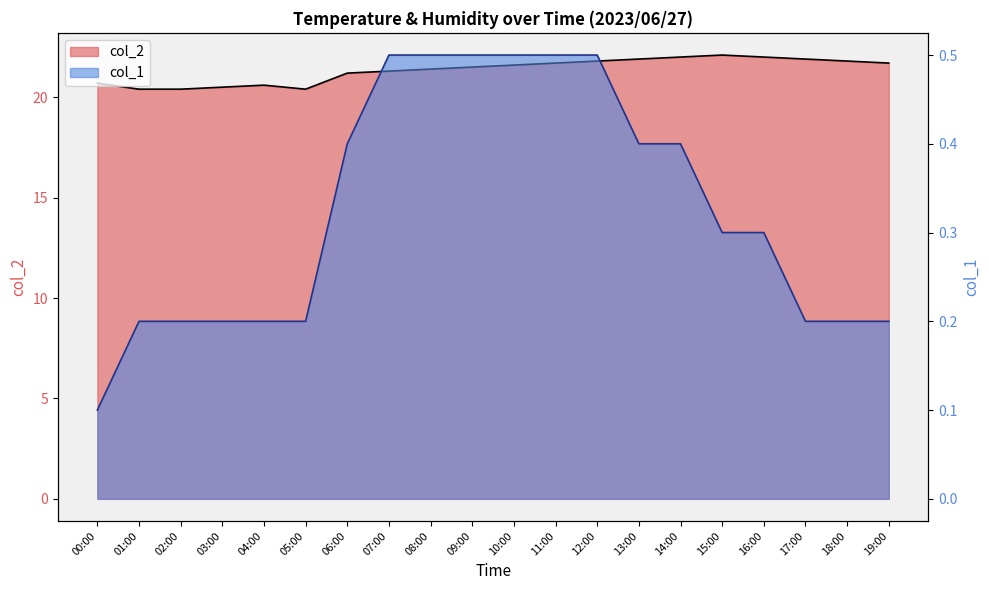

What are all the series names shown in the legend?

col_2, col_1